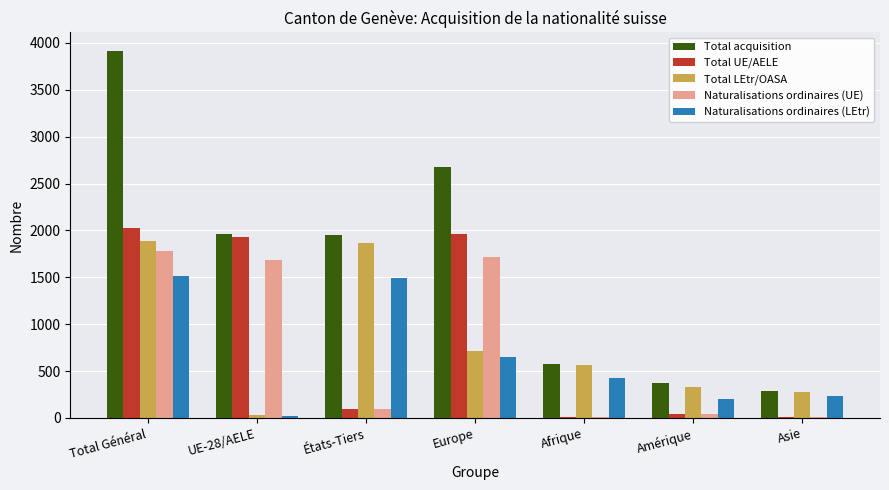

What is the maximum value for Total acquisition?

3917